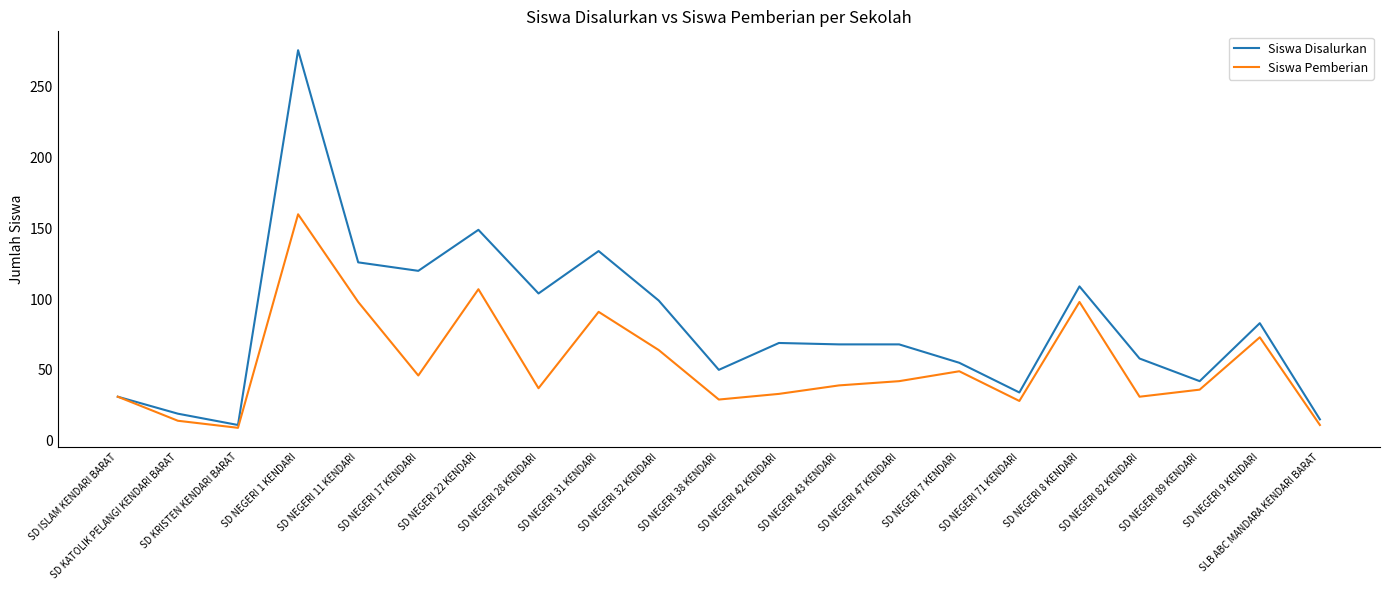

Is the value of Siswa Pemberian at SD NEGERI 17 KENDARI greater than the value of Siswa Disalurkan at SD NEGERI 71 KENDARI?

Yes